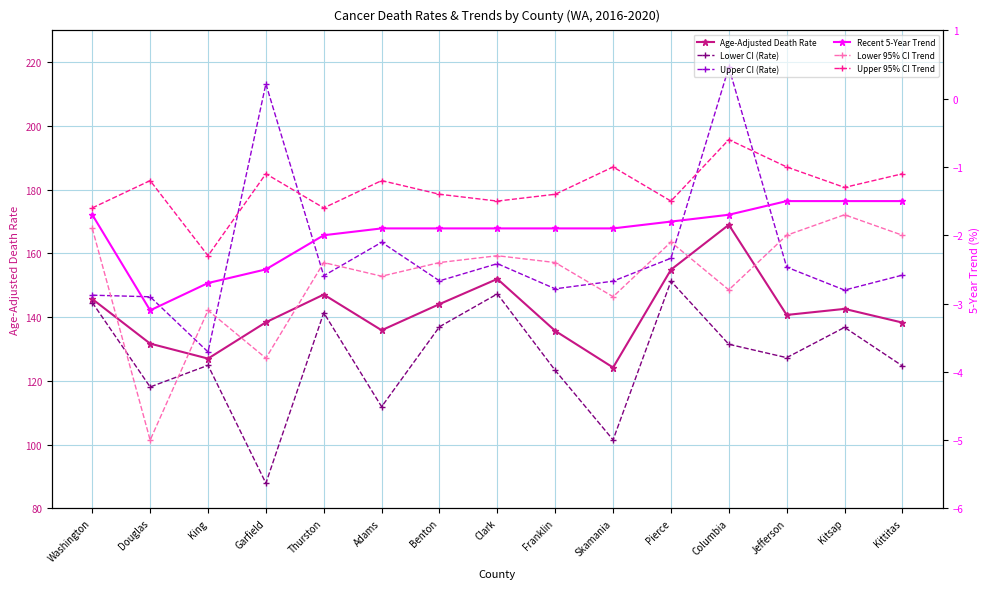

What is the label of the 7th point from the left?

Benton